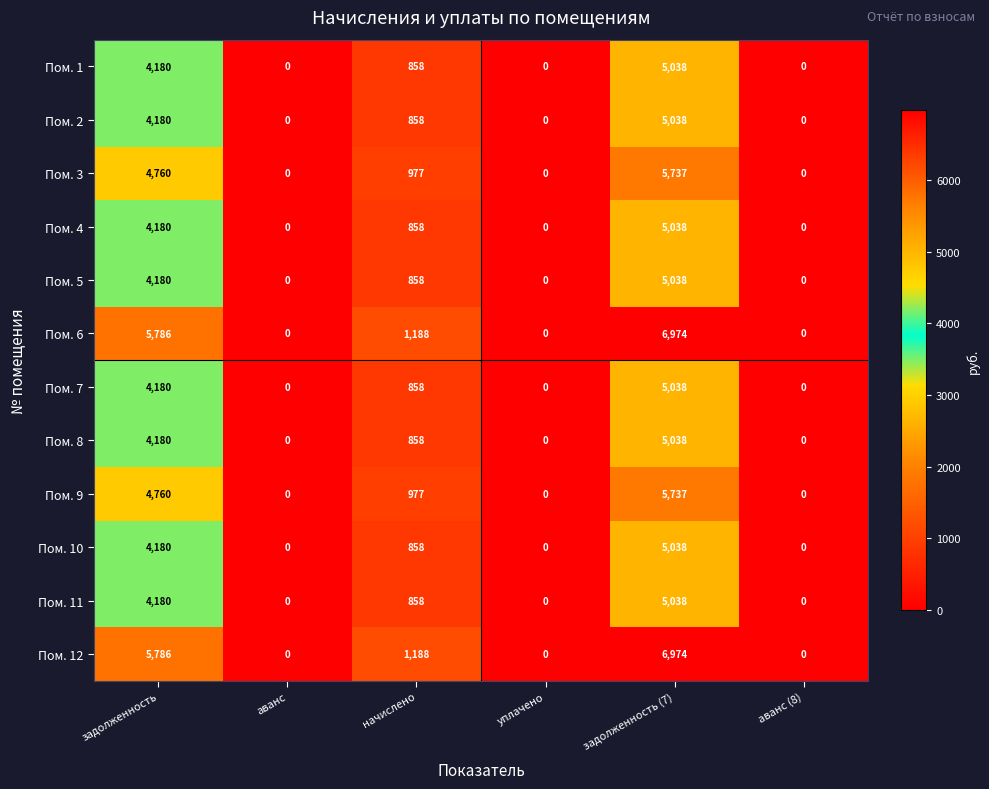

What is the sum of the Пом. 4 values at уплачено and задолженность?

4180